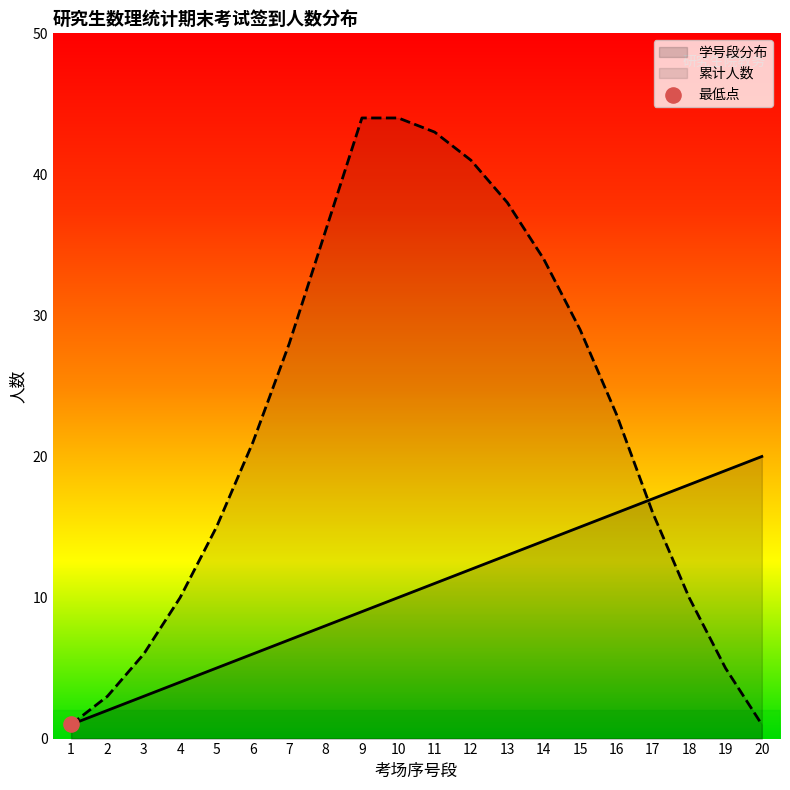

Is the value of 累计人数 at 7 greater than the value of 学号段分布 at 4?

Yes